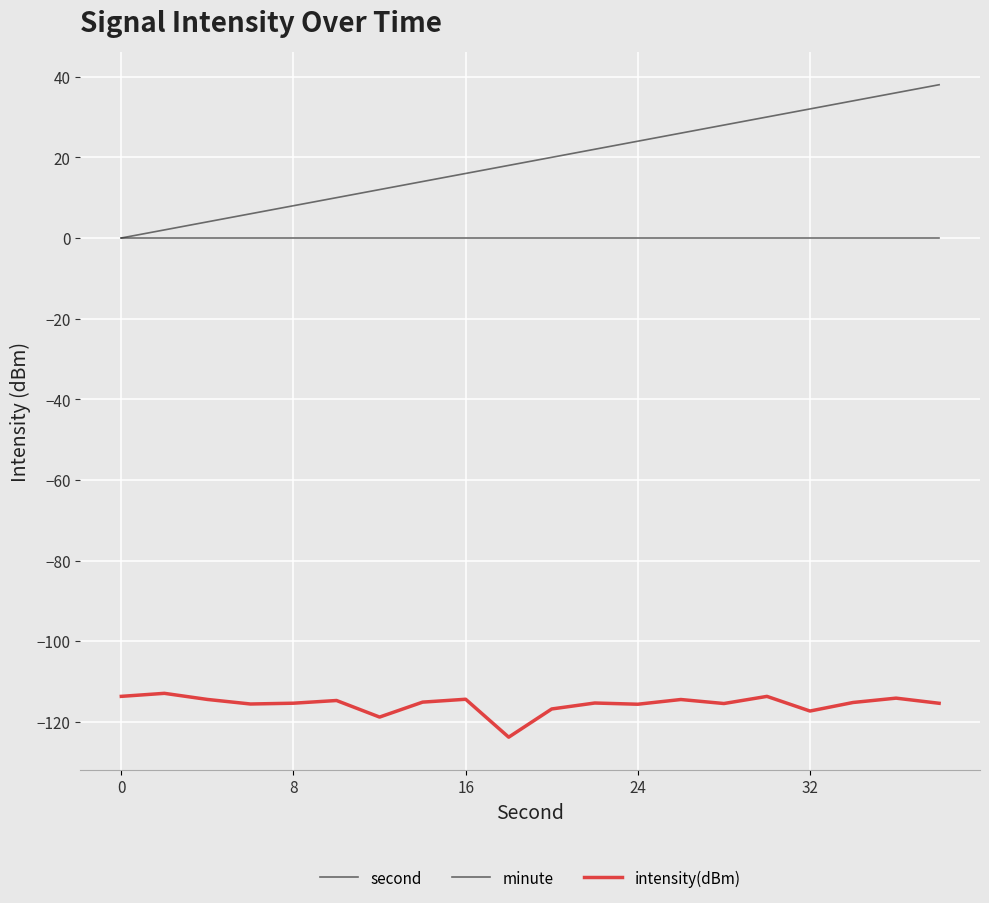

Does the chart have visible grid lines?

Yes